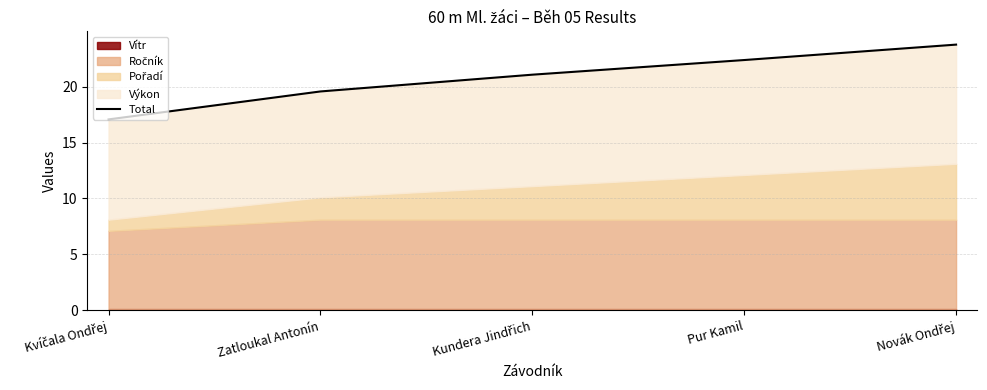

Reading left to right, extract all data points from this chart.

17.1	19.6	21.1	22.4	23.8